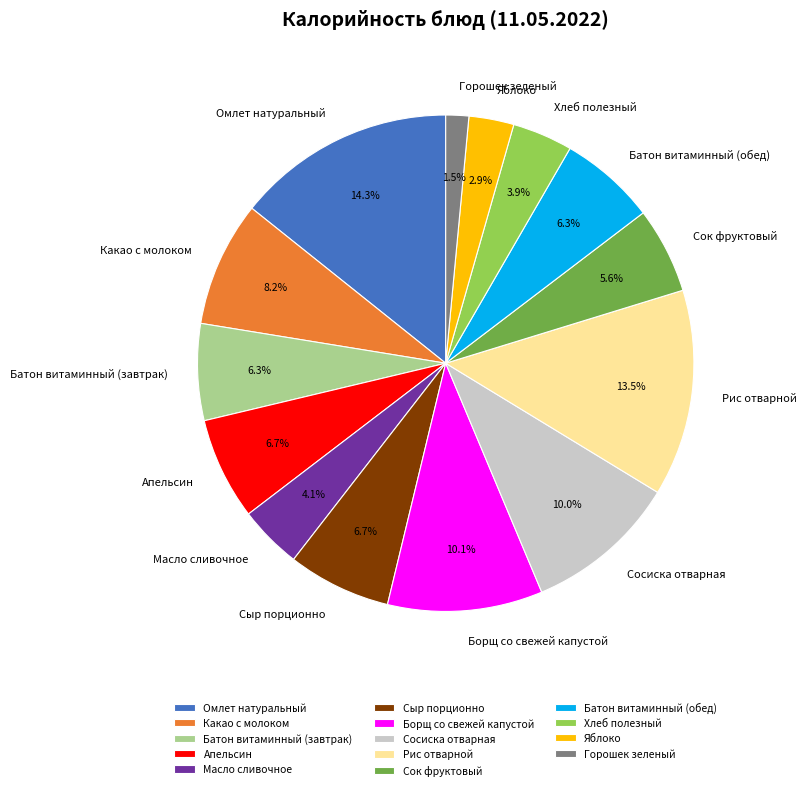

How much of the chart is everything except Апельсин?

93.3%